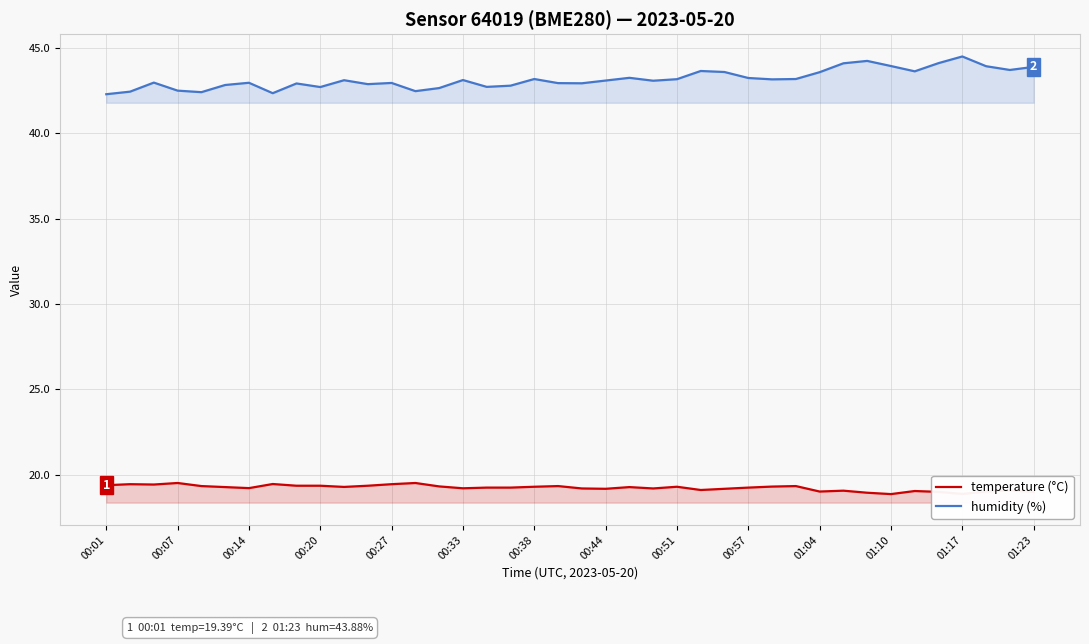

Does the chart have visible grid lines?

Yes